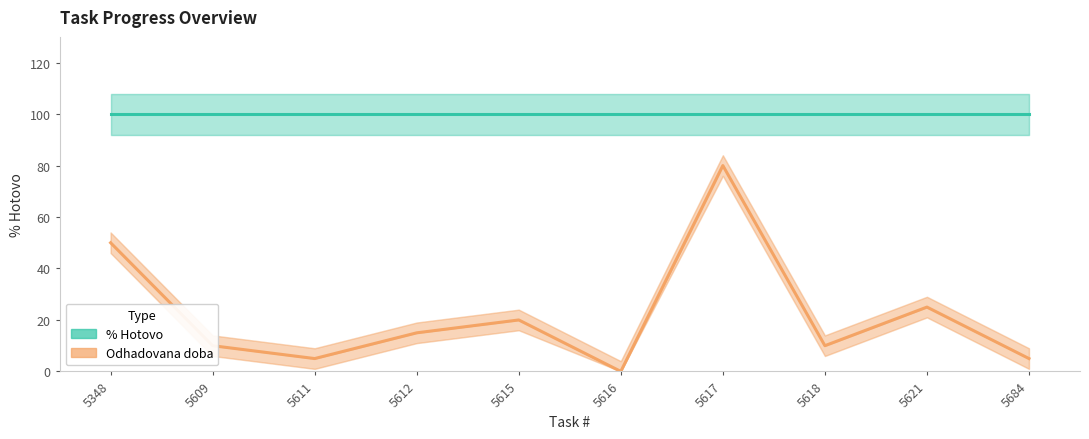

Rank the categories by % Hotovo value from highest to lowest.

5348, 5609, 5611, 5612, 5615, 5616, 5617, 5618, 5621, 5684